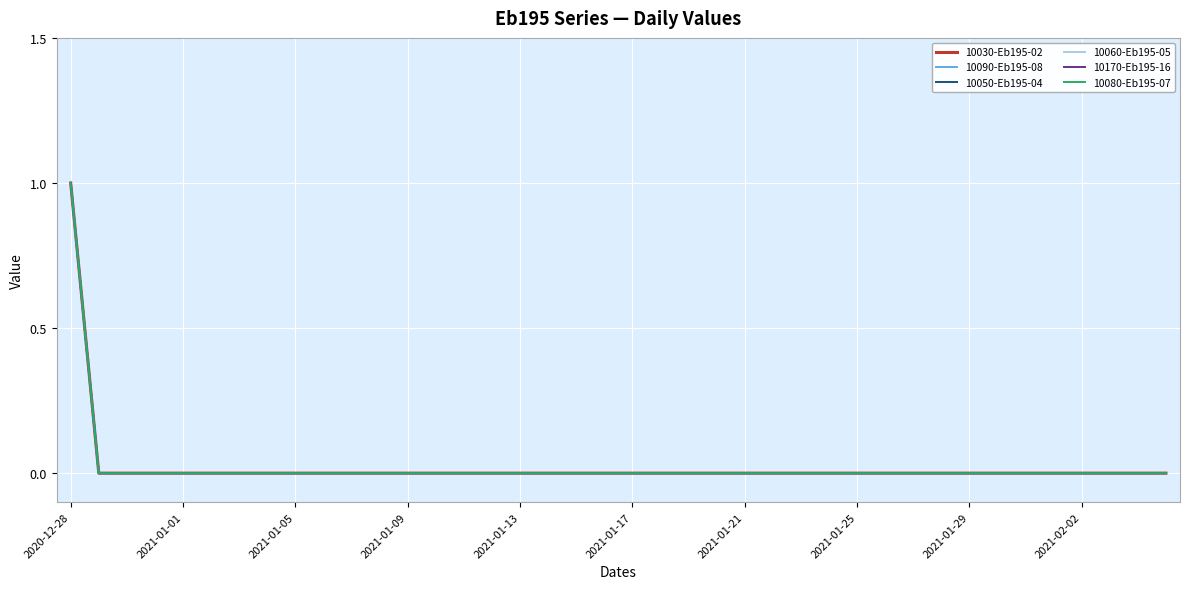

Is this an area chart (filled region under the line)?

No